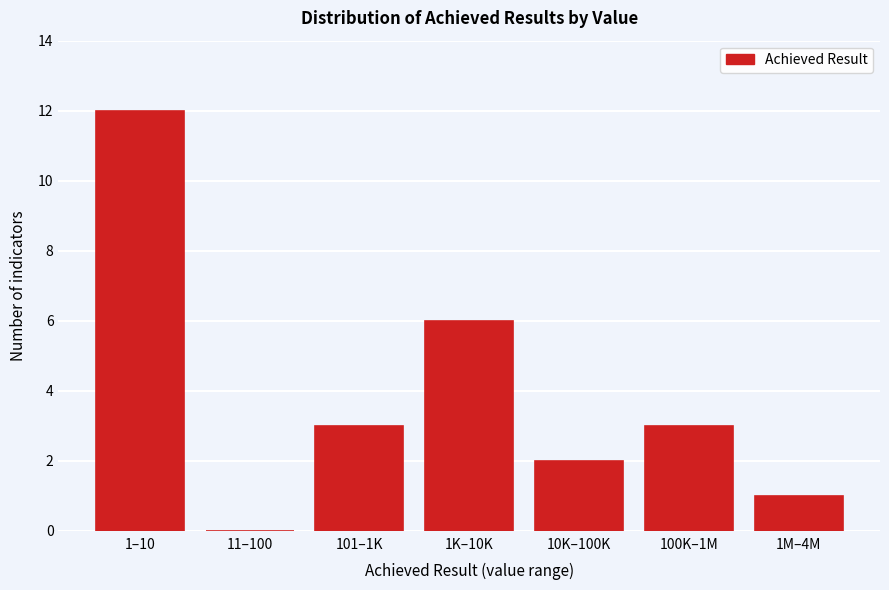

Reading right to left, what are all the values shown in this chart?

1M–4M=1	100K–1M=3	10K–100K=2	1K–10K=6	101–1K=3	11–100=0	1–10=12